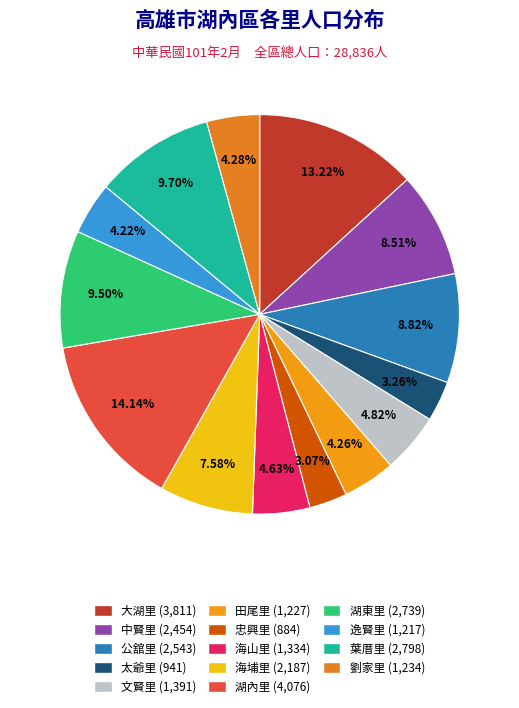

To the nearest percent, what percentage of the pie is 逸賢里?

4%